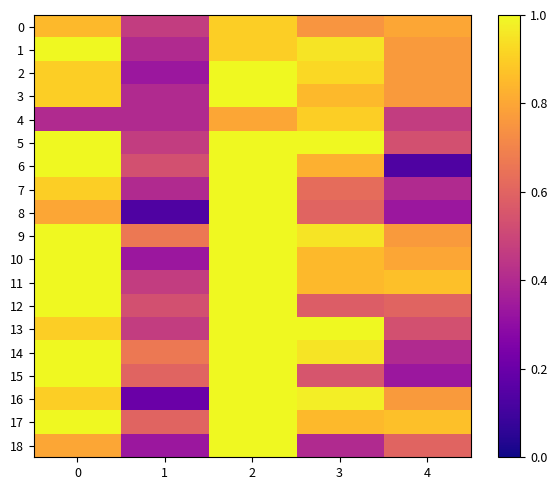

Reading left to right, list all the values displayed in this chart.

0: 0=0.8	1=0.5	2=0.9	3=0.8	4=0.8
1: 0=1.0	1=0.4	2=0.9	3=0.9	4=0.8
2: 0=0.9	1=0.3	2=1.0	3=0.9	4=0.8
3: 0=0.9	1=0.4	2=1.0	3=0.8	4=0.8
4: 0=0.4	1=0.4	2=0.8	3=0.9	4=0.5
5: 0=1.0	1=0.5	2=1.0	3=1.0	4=0.5
6: 0=1.0	1=0.5	2=1.0	3=0.8	4=0.1
7: 0=0.9	1=0.4	2=1.0	3=0.6	4=0.4
8: 0=0.8	1=0.1	2=1.0	3=0.6	4=0.3
9: 0=1.0	1=0.7	2=1.0	3=0.9	4=0.8
10: 0=1.0	1=0.3	2=1.0	3=0.8	4=0.8
11: 0=1.0	1=0.5	2=1.0	3=0.8	4=0.9
12: 0=1.0	1=0.5	2=1.0	3=0.6	4=0.6
13: 0=0.9	1=0.5	2=1.0	3=1.0	4=0.5
14: 0=1.0	1=0.7	2=1.0	3=0.9	4=0.4
15: 0=1.0	1=0.6	2=1.0	3=0.6	4=0.3
16: 0=0.9	1=0.2	2=1.0	3=1.0	4=0.8
17: 0=1.0	1=0.6	2=1.0	3=0.8	4=0.9
18: 0=0.8	1=0.3	2=1.0	3=0.4	4=0.6